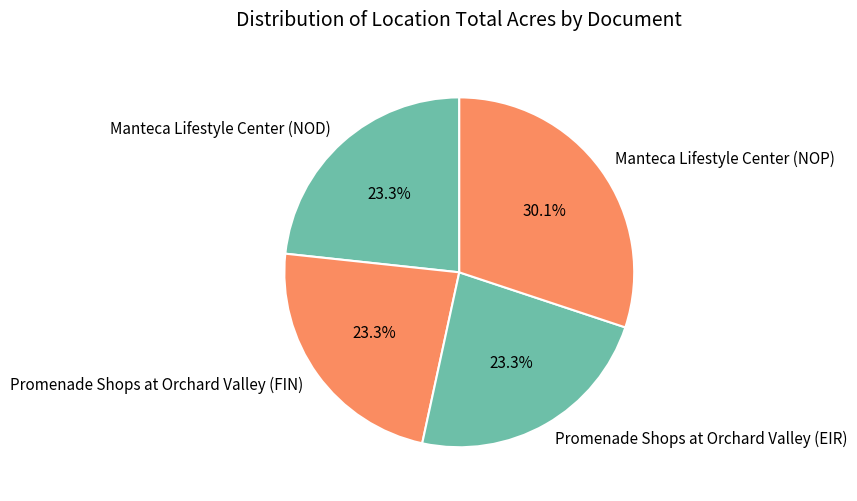

Approximately how many times larger is the value at Manteca Lifestyle Center (NOD) compared to Promenade Shops at Orchard Valley (FIN)?

1.0